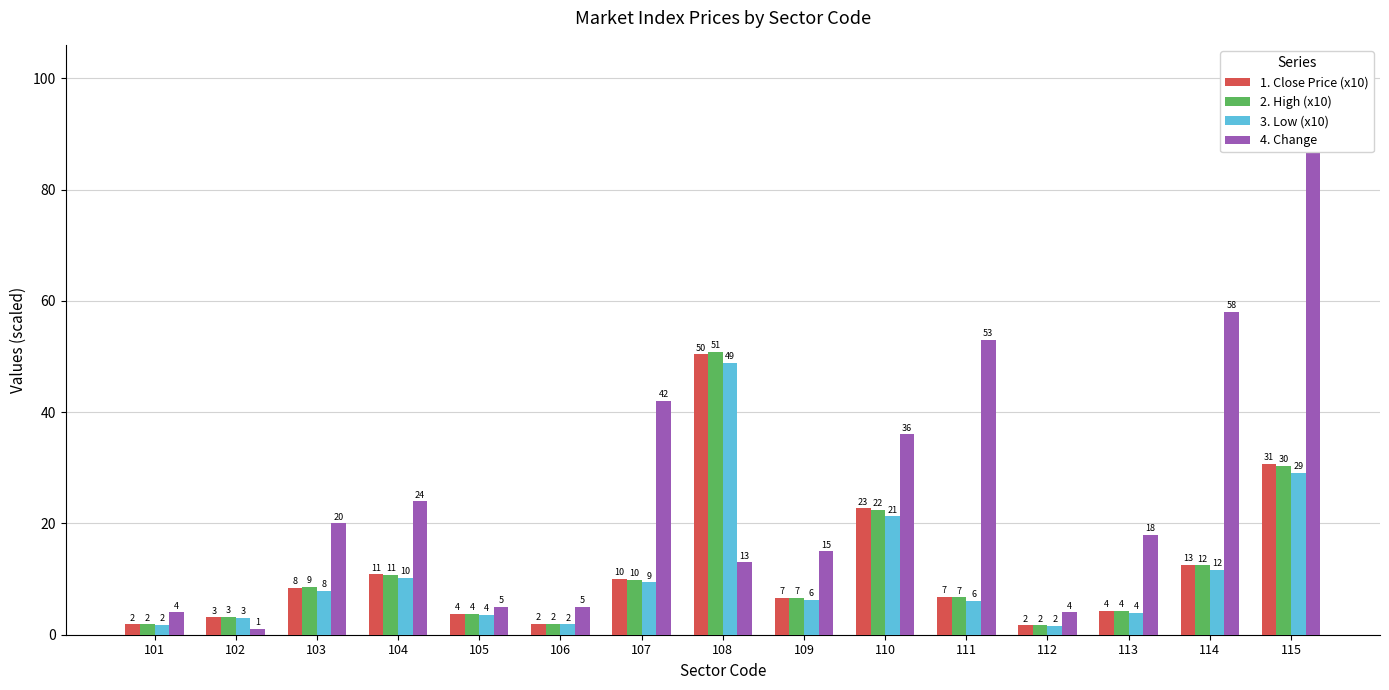

What is the difference between the highest and lowest values at 101?

2.2